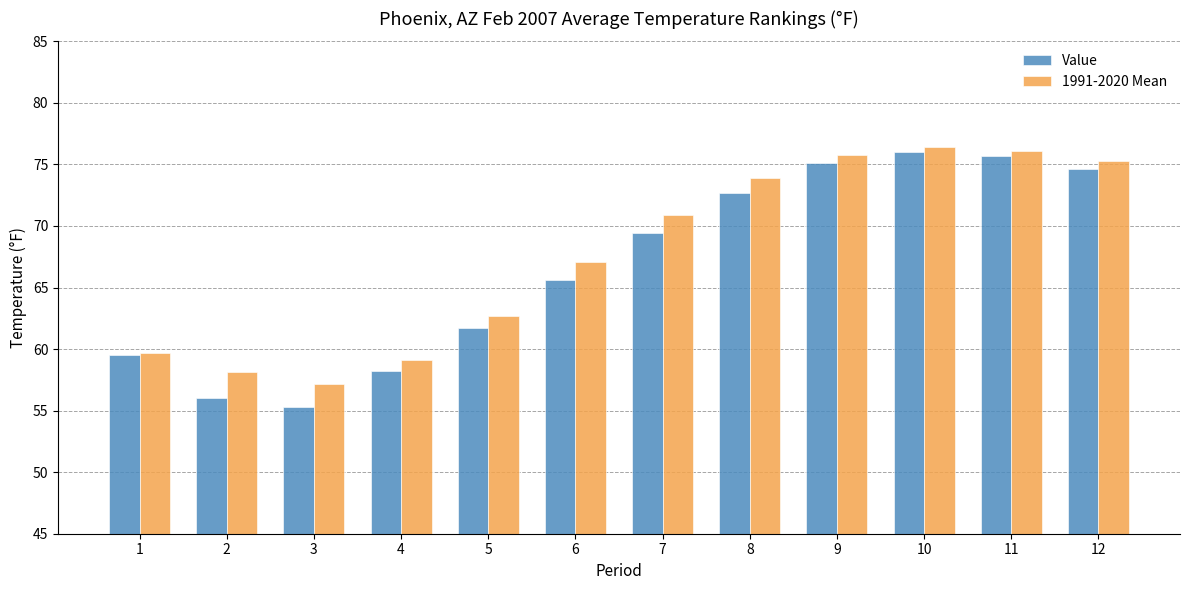

Is it true that 1991-2020 Mean equals 62.7 at 5?

True